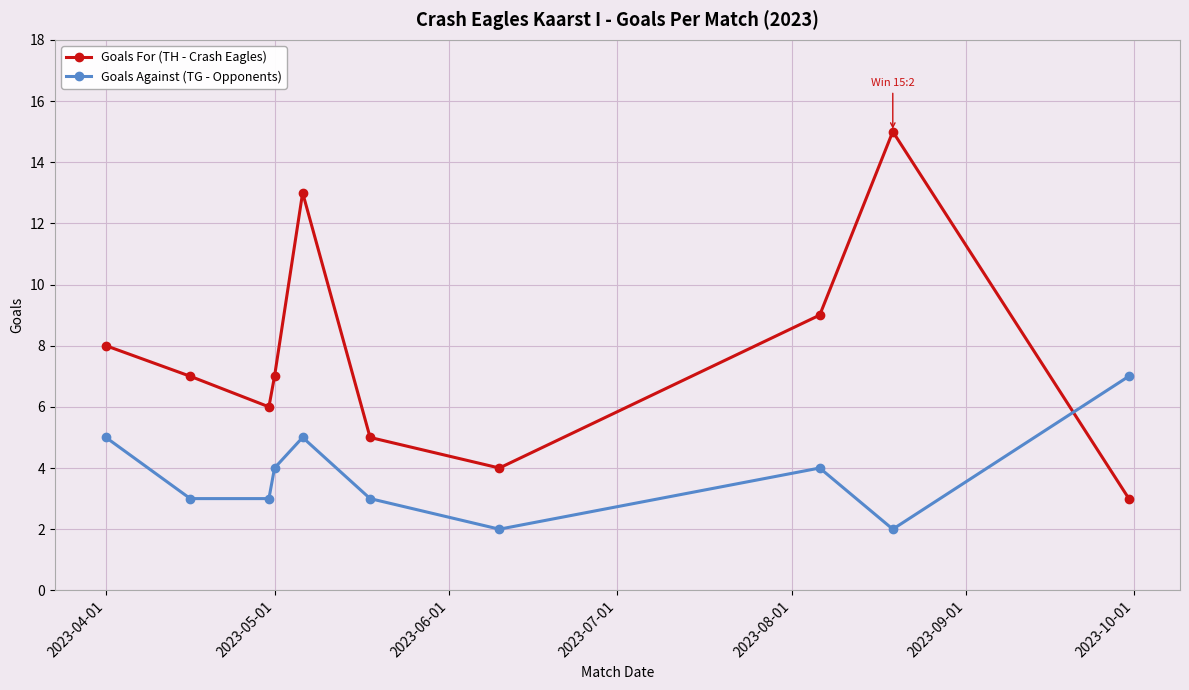

Which series has the largest total across all categories?

Goals For (TH - Crash Eagles)